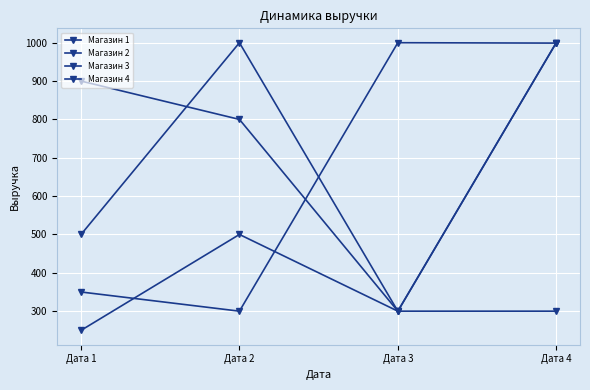

At Дата 1, list the series in order from largest to smallest.

Магазин 4, Магазин 2, Магазин 3, Магазин 1